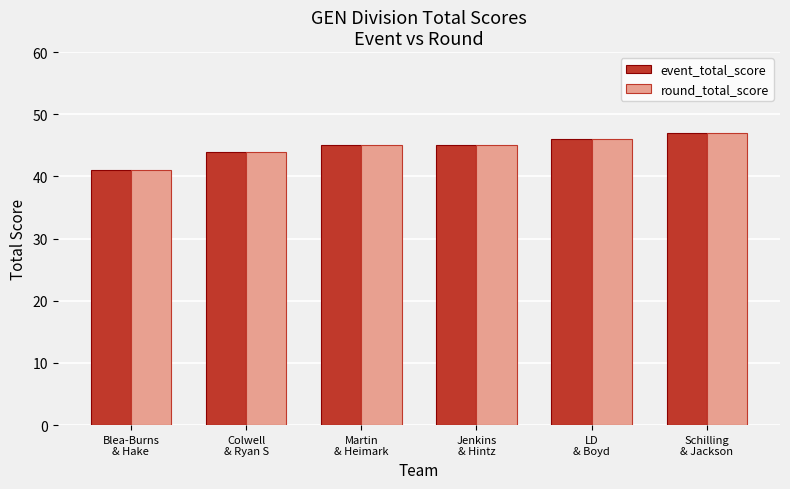

Are the bars grouped side by side (vs. stacked)?

Yes